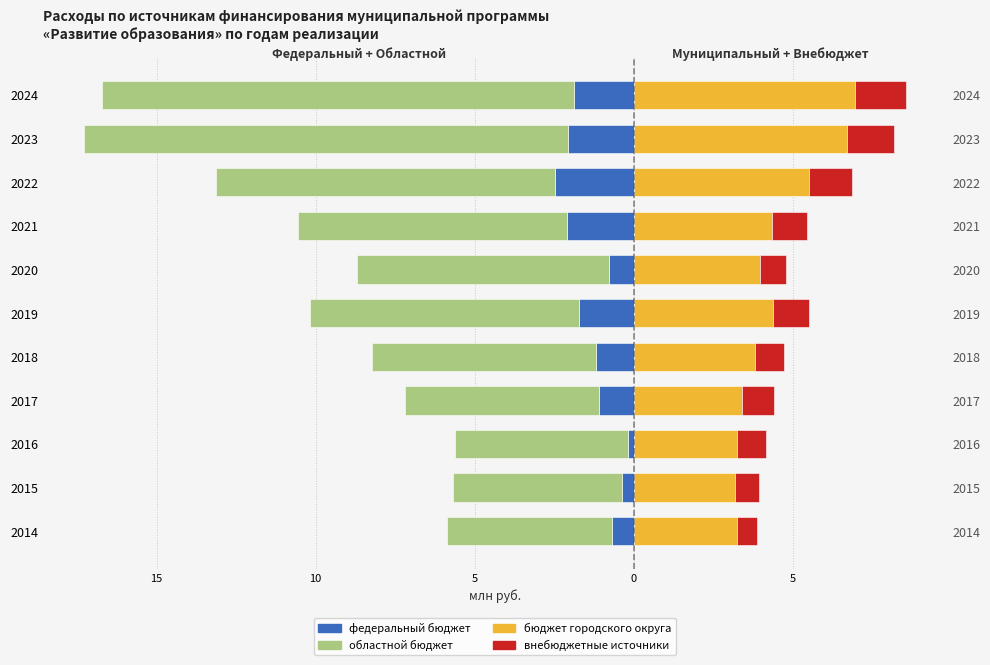

The value of областной бюджет at 2017 is -6.1. True or false?

True